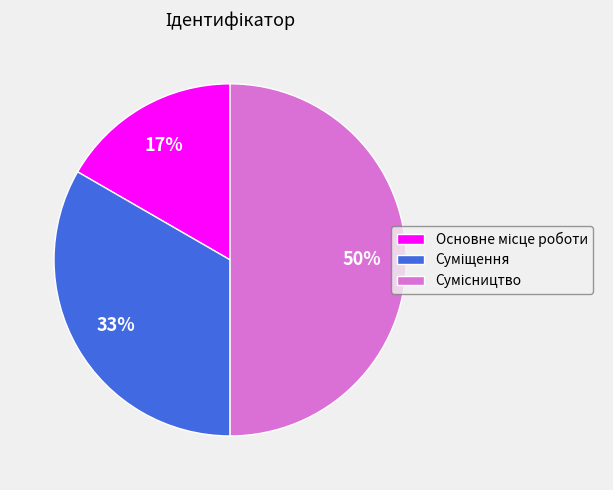

To the nearest percent, what is the average slice percentage?

33%